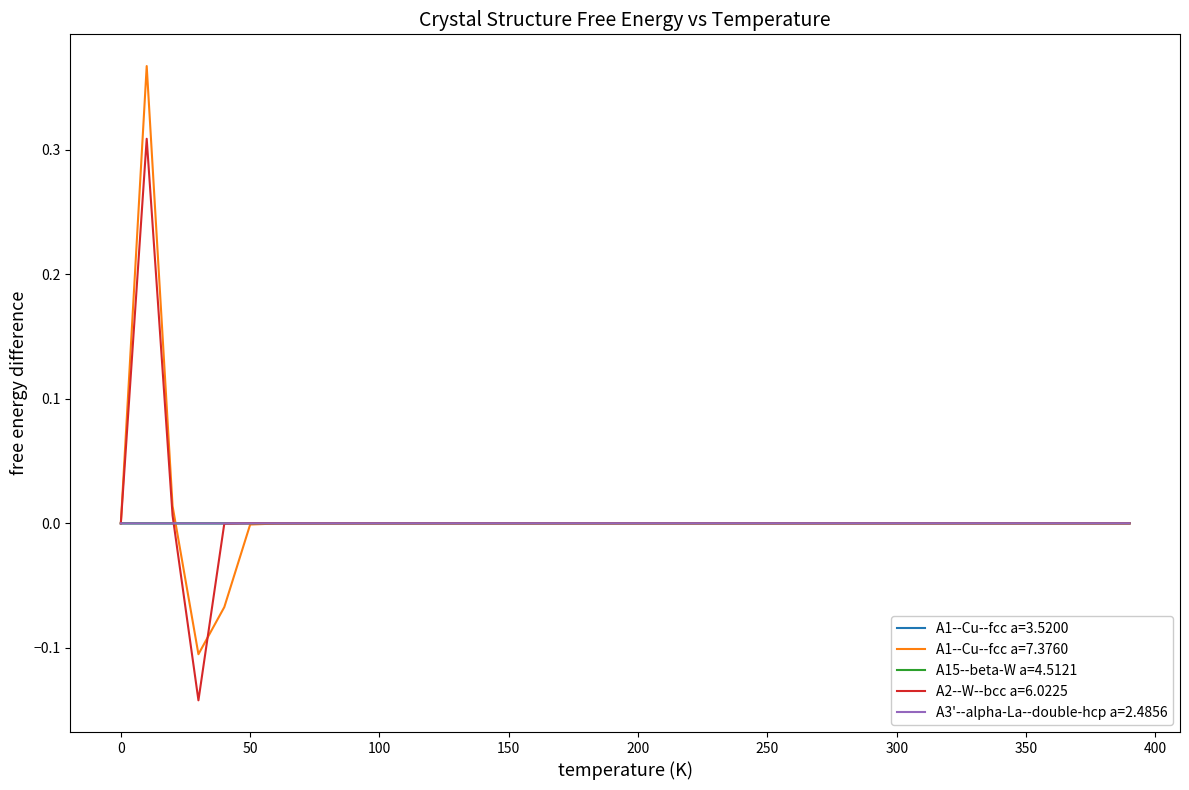

Which series has the widest spread of values?

A1--Cu--fcc a=7.3760